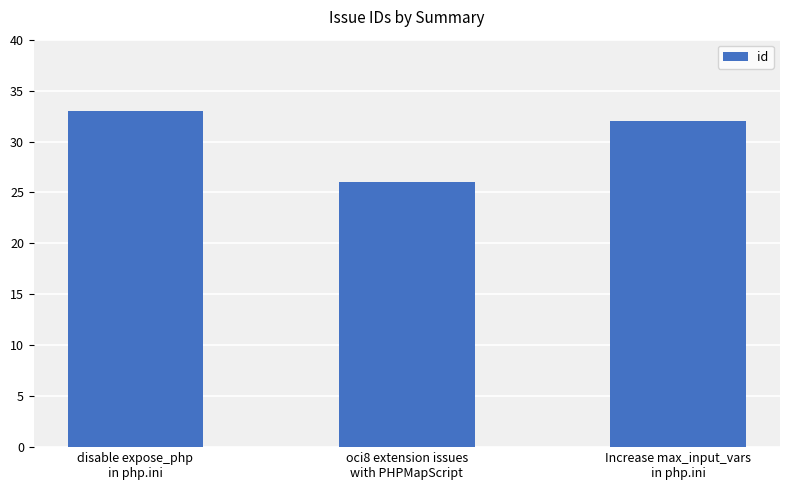

Reading right to left, extract all data points from this chart.

Increase max_input_vars
in php.ini=32	oci8 extension issues
with PHPMapScript=26	disable expose_php
in php.ini=33